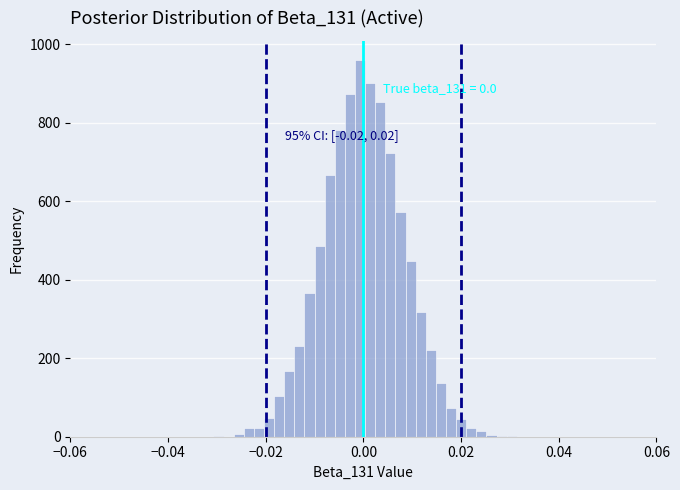

Around what value on the x-axis is the tallest bar? Give the approximate position of its centre, as read against the axis.

0.000